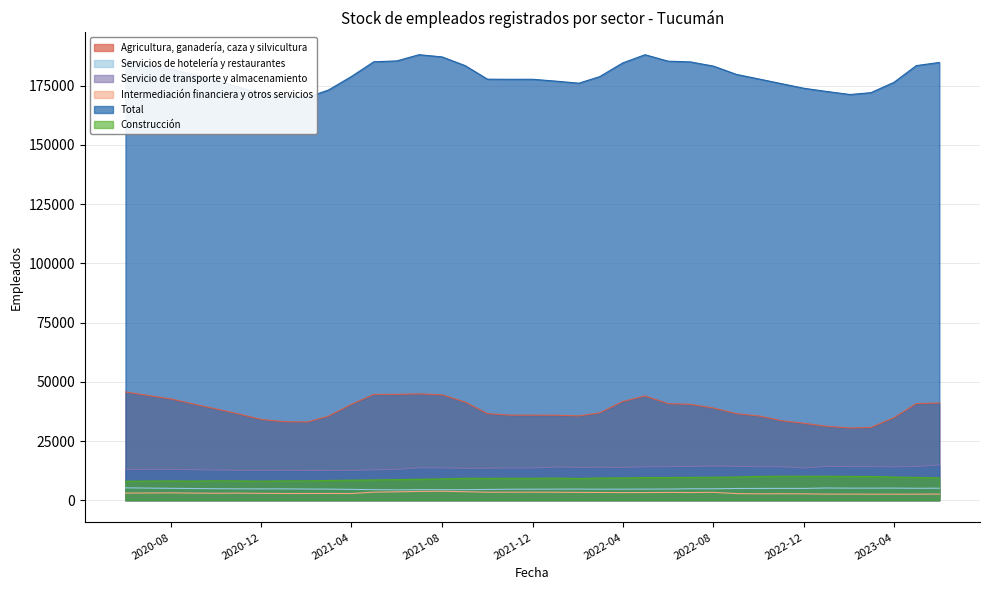

True or false: Servicio de transporte y almacenamiento and Servicios de hotelería y restaurantes intersect in this chart.

False